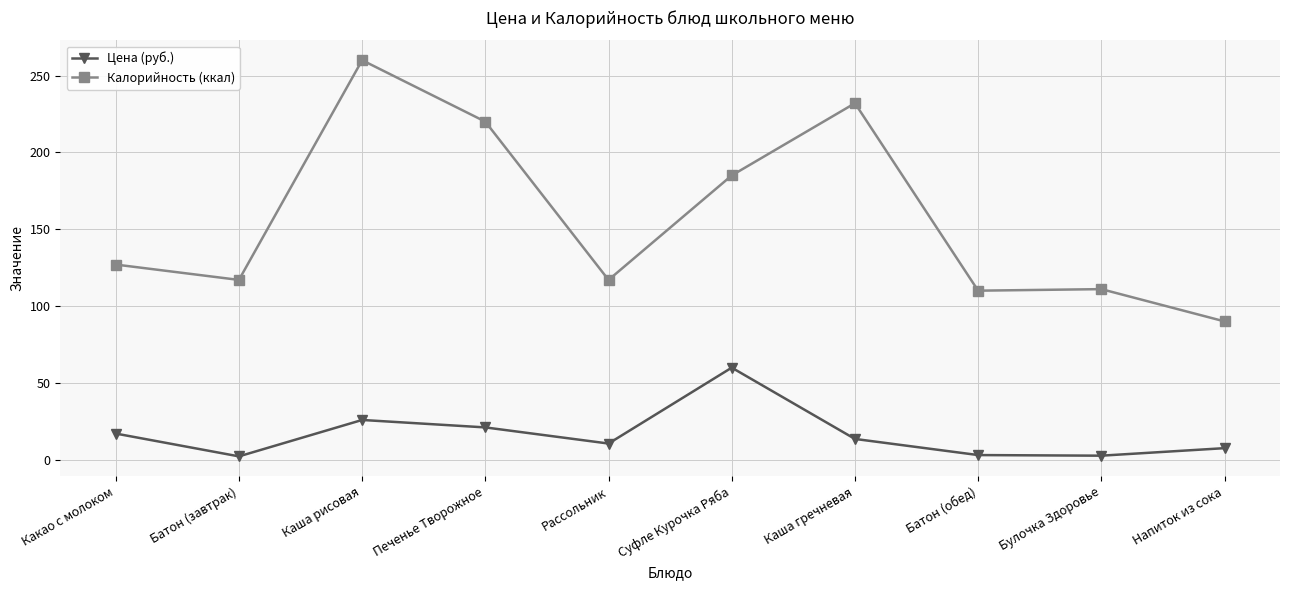

At which category does the chart reach its peak across all series?

Каша рисовая